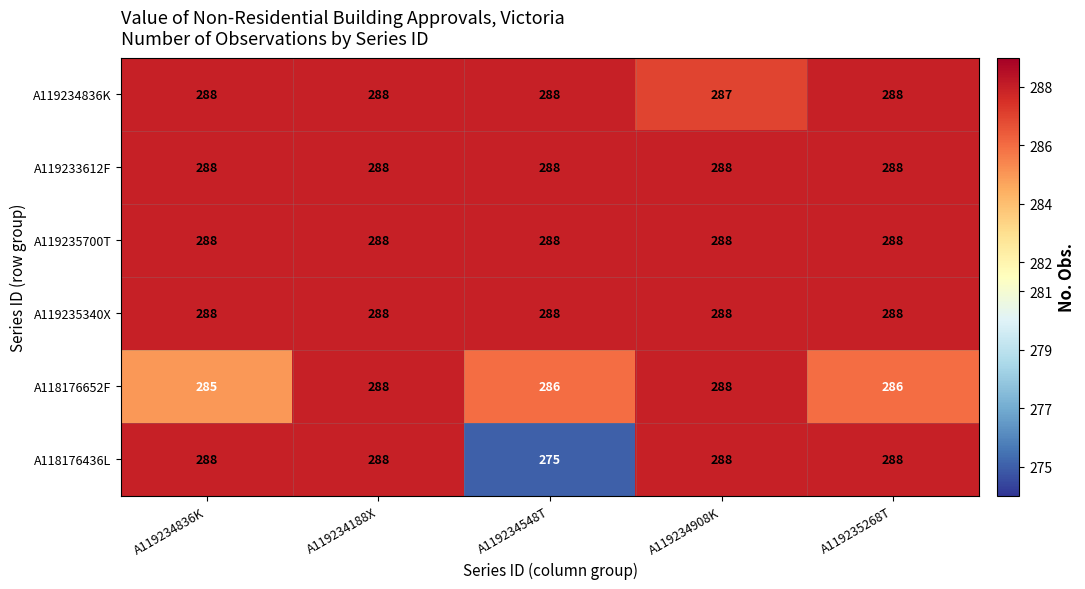

Which category has the lowest value across all series?

A119234548T